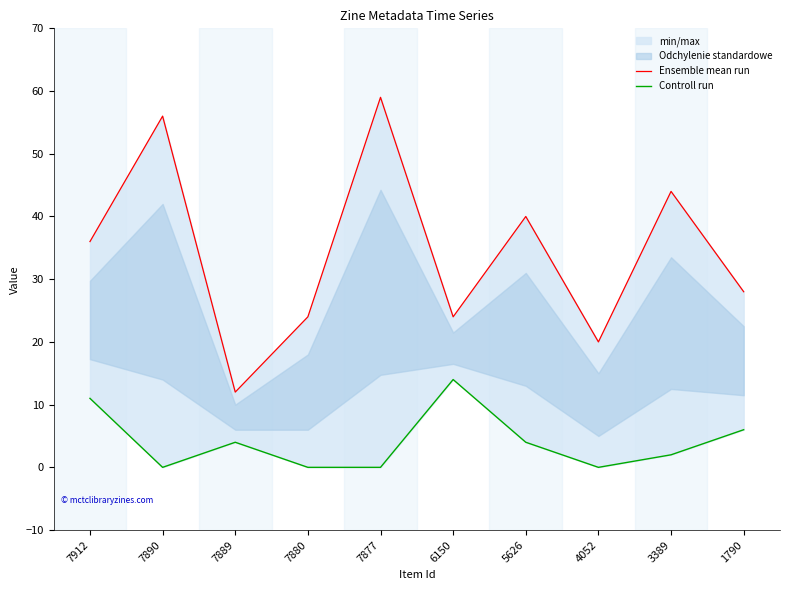

How many categories are shown in the chart?

10